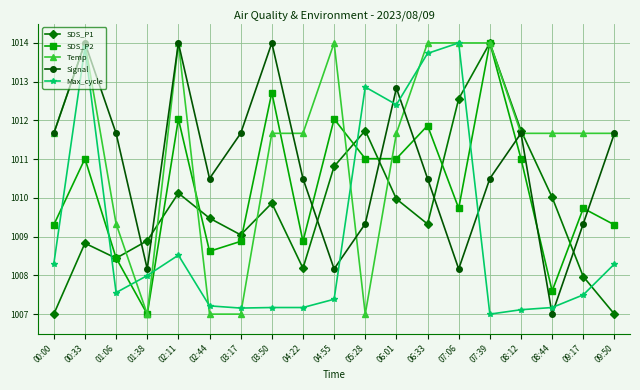

What is the label of the 19th point from the right?

00:00